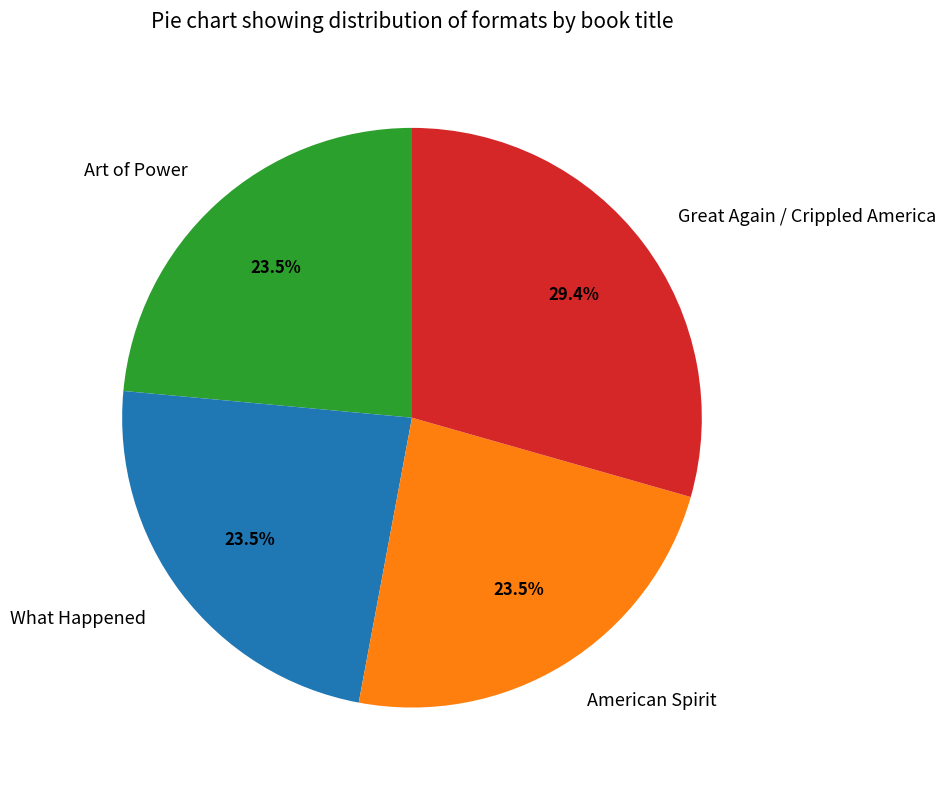

Which category has the biggest portion of the pie?

Great Again / Crippled America